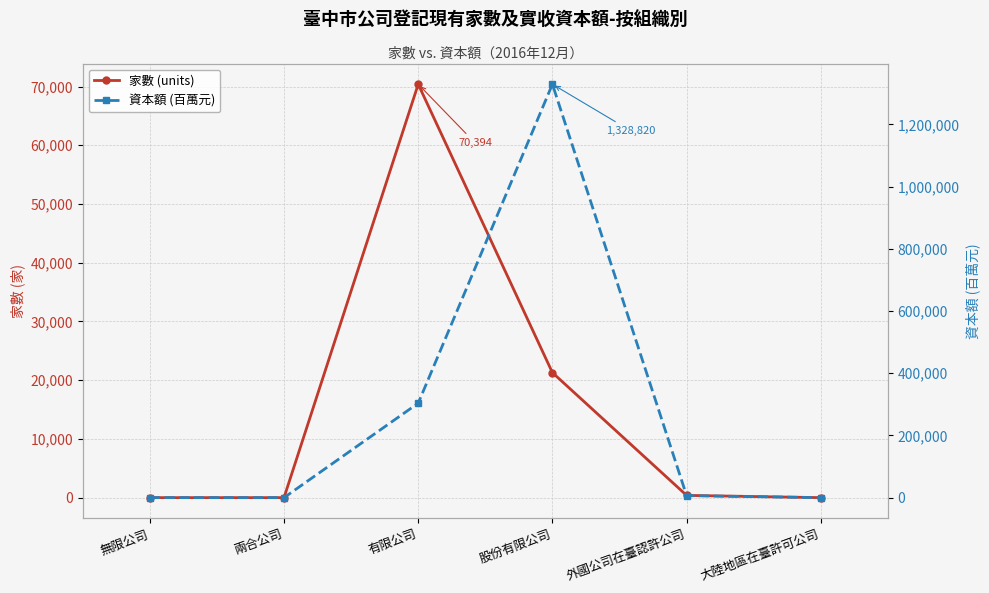

At which category is the sum across all series the highest?

股份有限公司